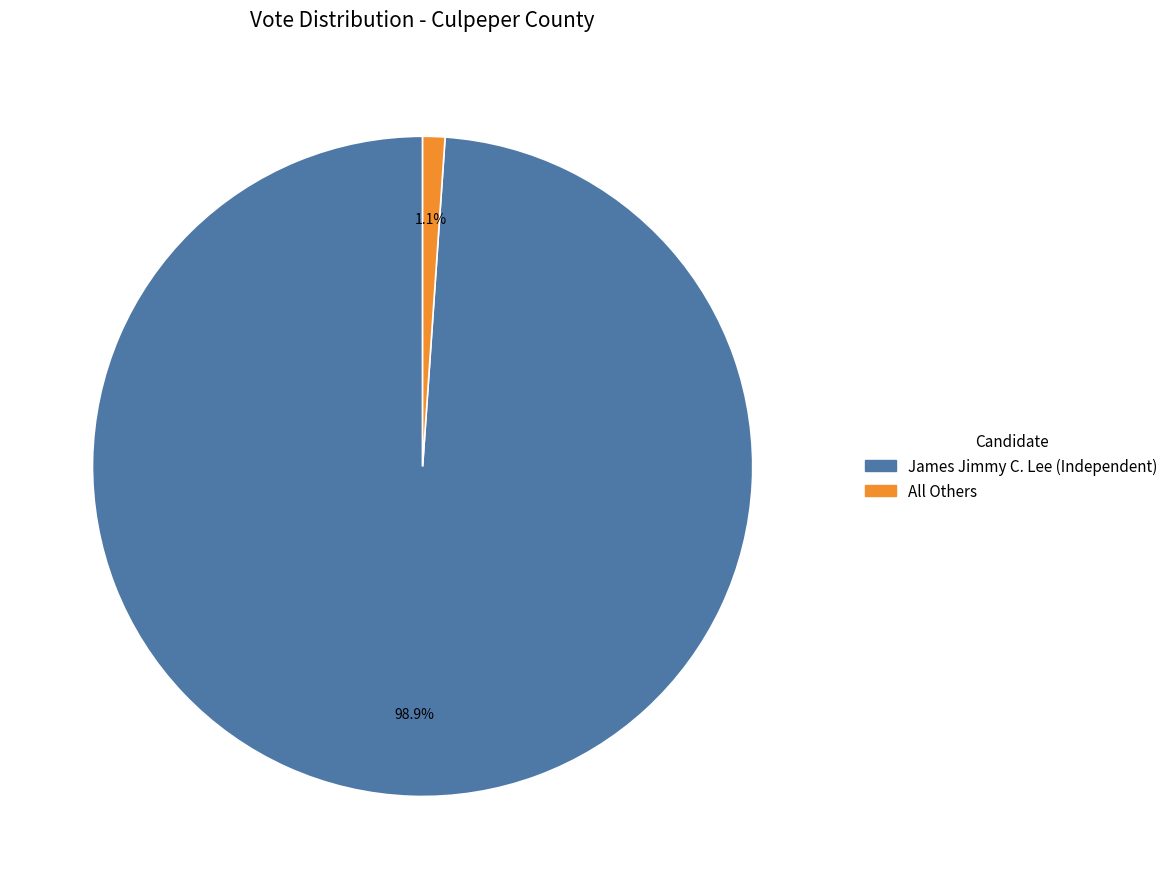

How many slices are in this pie chart?

2